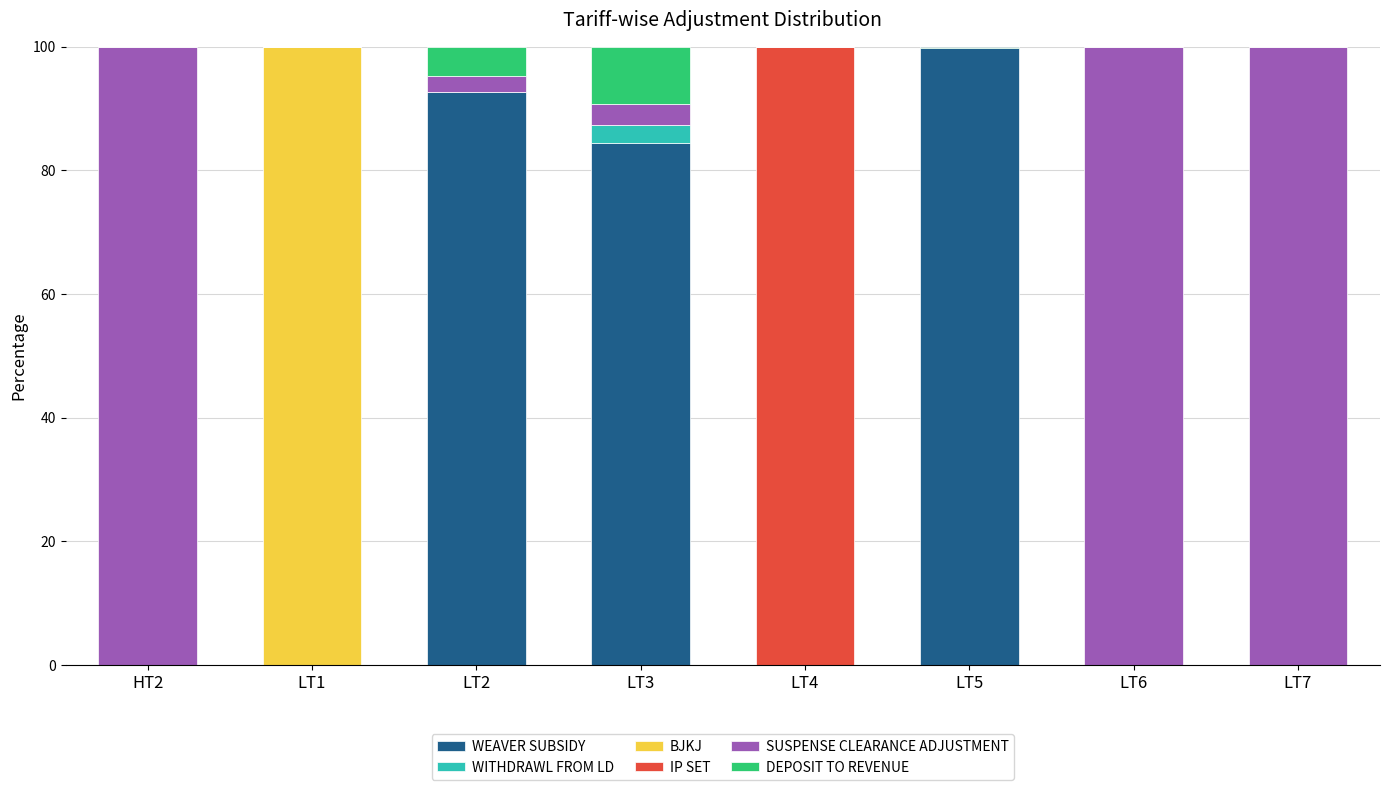

Which series has the largest total across all categories?

SUSPENSE CLEARANCE ADJUSTMENT